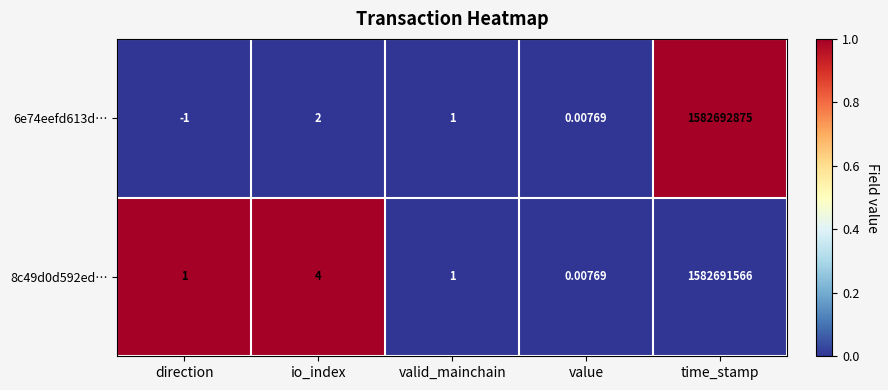

At which label is 6e74eefd613d… closest to 791346437?

io_index